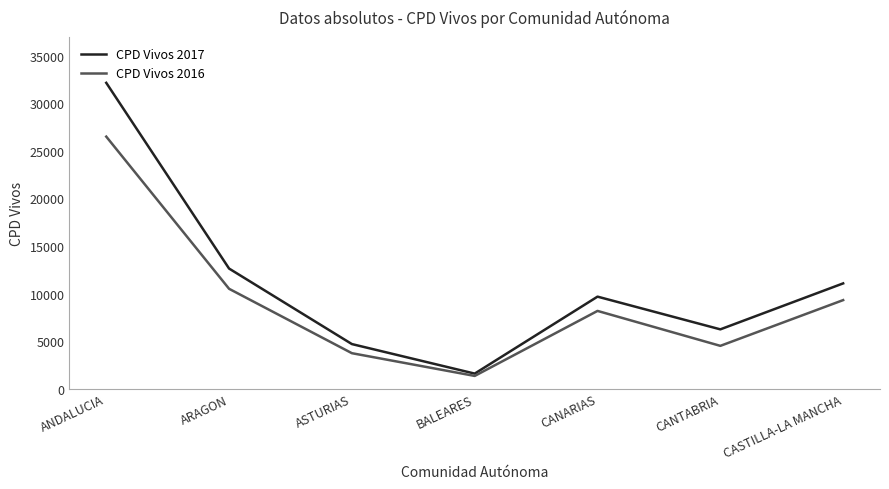

Reading right to left, transcribe all the data shown in this chart.

CPD Vivos 2017: CASTILLA-LA MANCHA=11066	CANTABRIA=6231	CANARIAS=9672	BALEARES=1577	ASTURIAS=4683	ARAGON=12626	ANDALUCIA=32159
CPD Vivos 2016: CASTILLA-LA MANCHA=9307	CANTABRIA=4496	CANARIAS=8171	BALEARES=1333	ASTURIAS=3724	ARAGON=10497	ANDALUCIA=26502